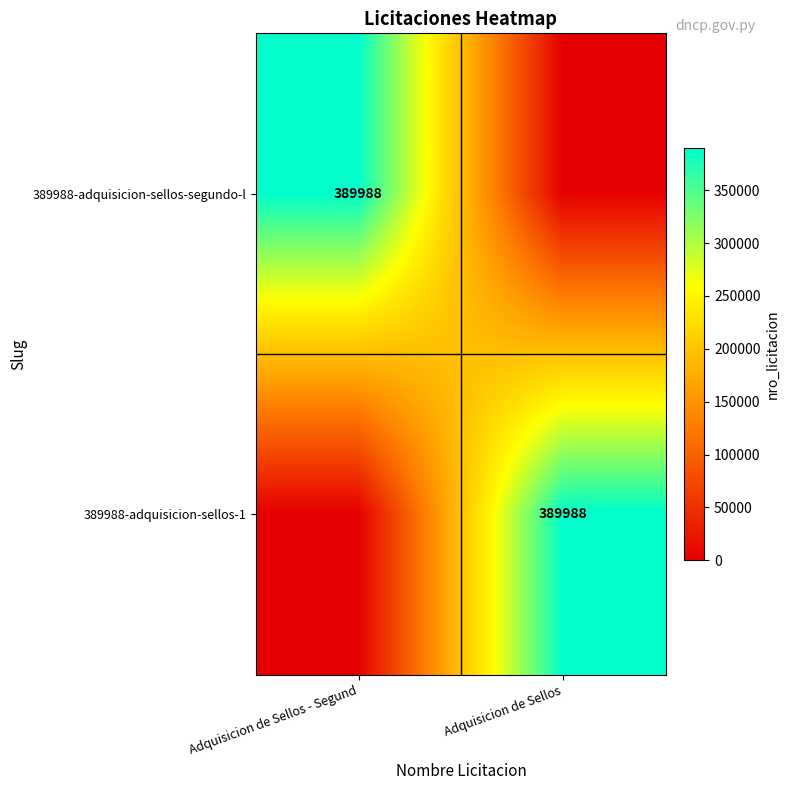

Is it true that 389988-adquisicion-sellos-segundo-l equals 389988 at Adquisicion de Sellos - Segund?

True